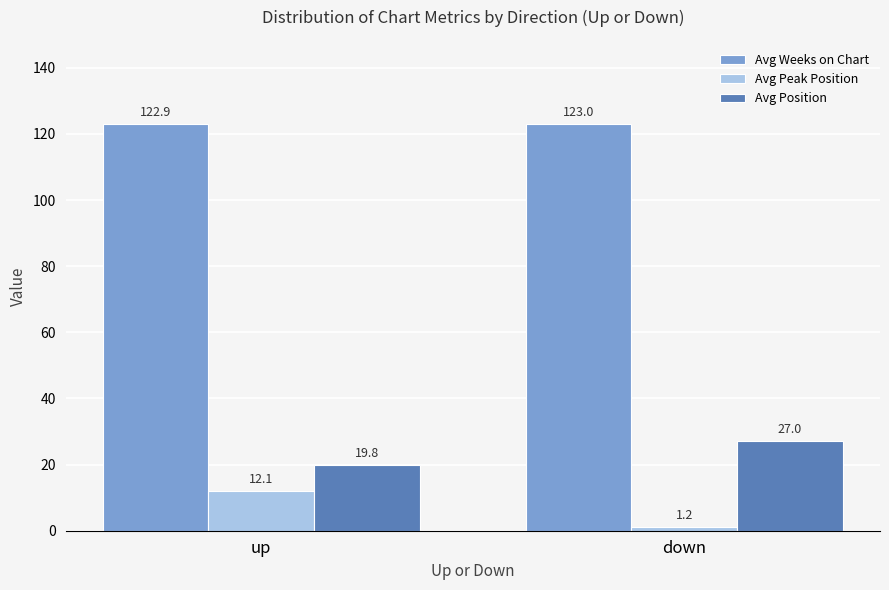

What is the sum of all Avg Weeks on Chart values?

245.9